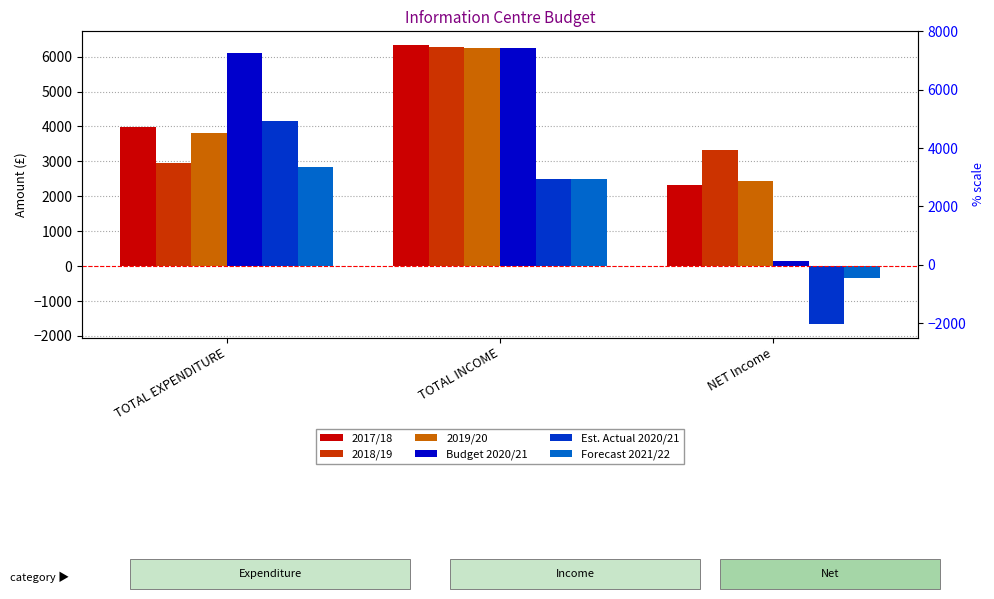

Rank the categories by Forecast 2021/22 value from highest to lowest.

TOTAL EXPENDITURE, TOTAL INCOME, NET Income